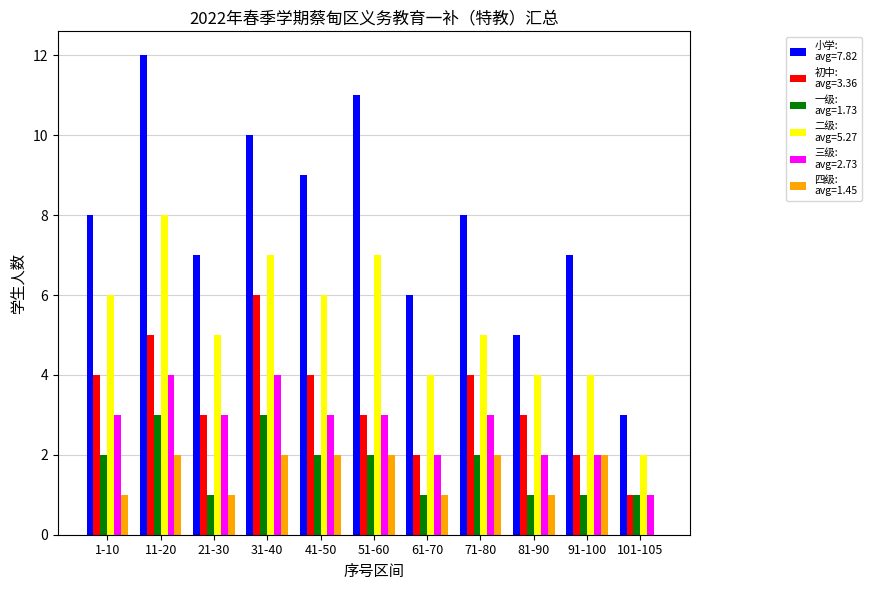

What is the total value across all series at 21-30?

20